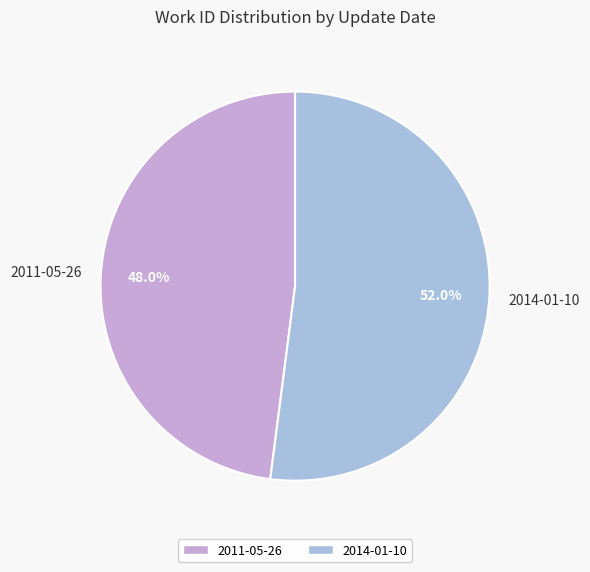

How many segments does this pie chart have?

2